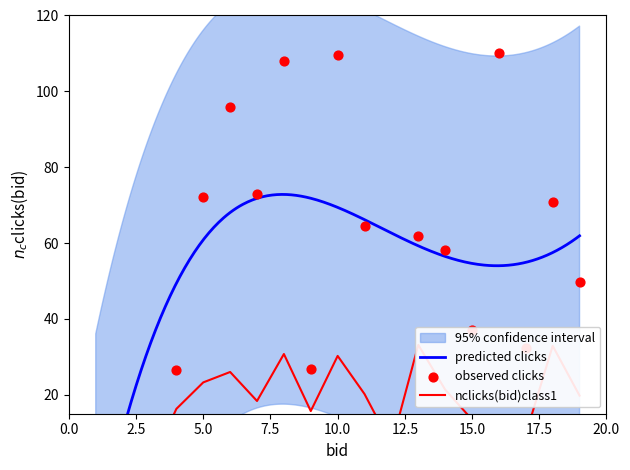

At how many categories does at least one series exceed 53?

10